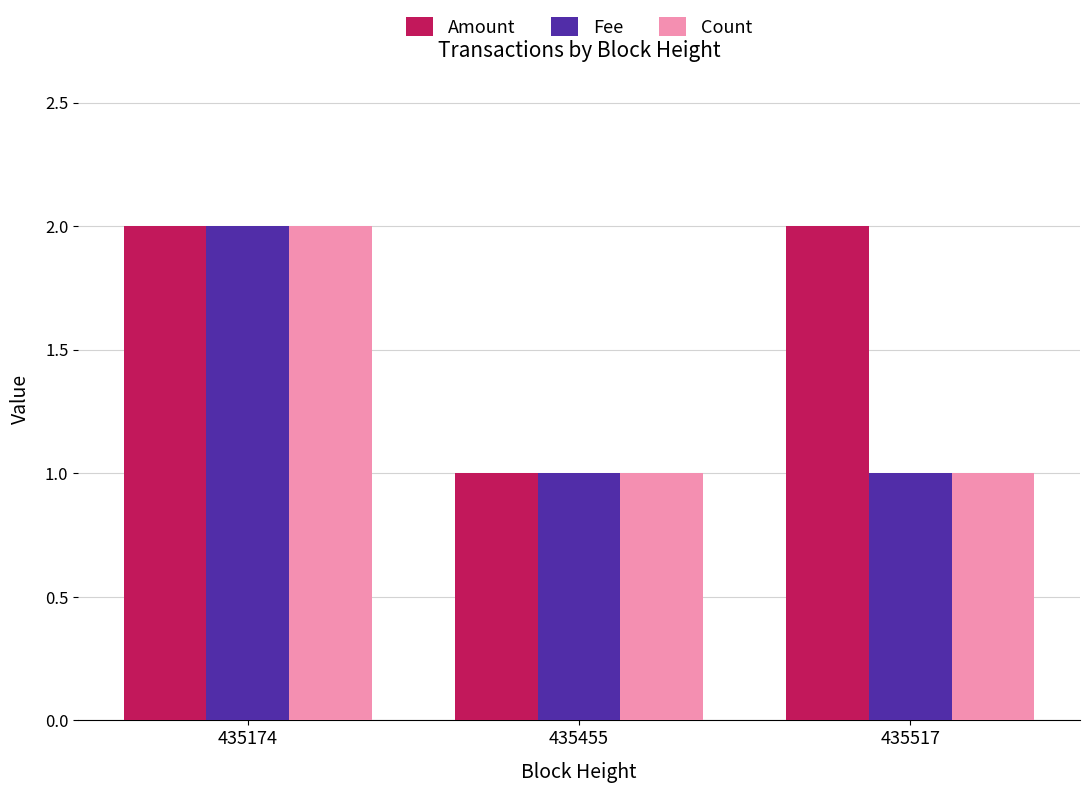

Are the bars grouped side by side (vs. stacked)?

Yes